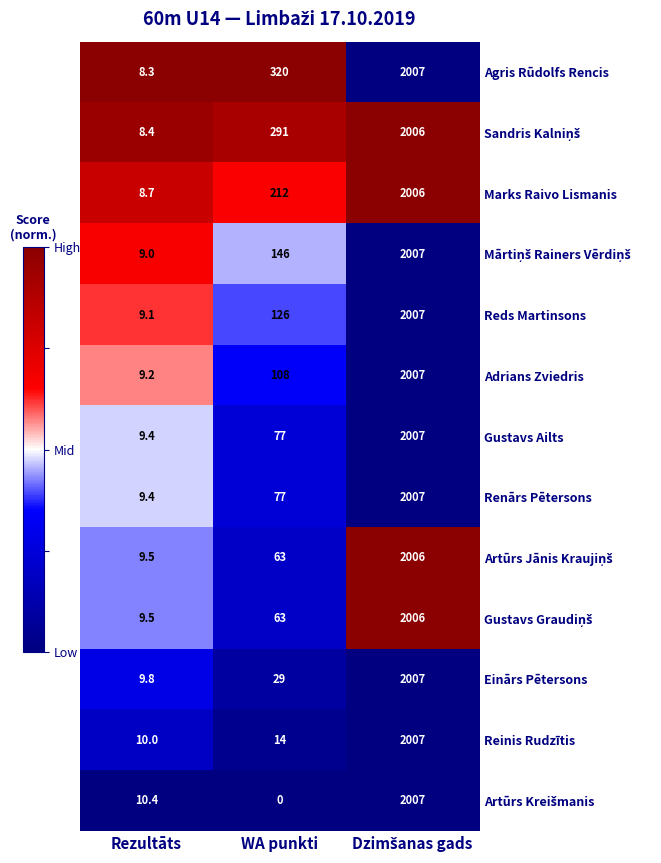

How many distinct data groups are displayed?

13